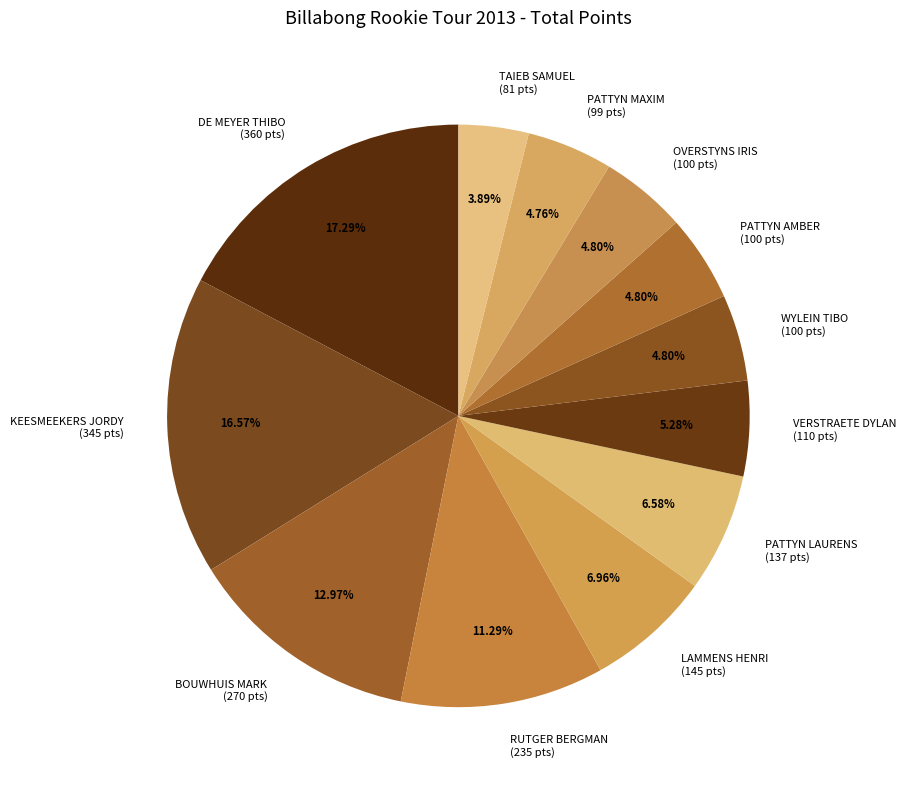

What percentage is the WYLEIN TIBO slice, to the nearest percent?

5%